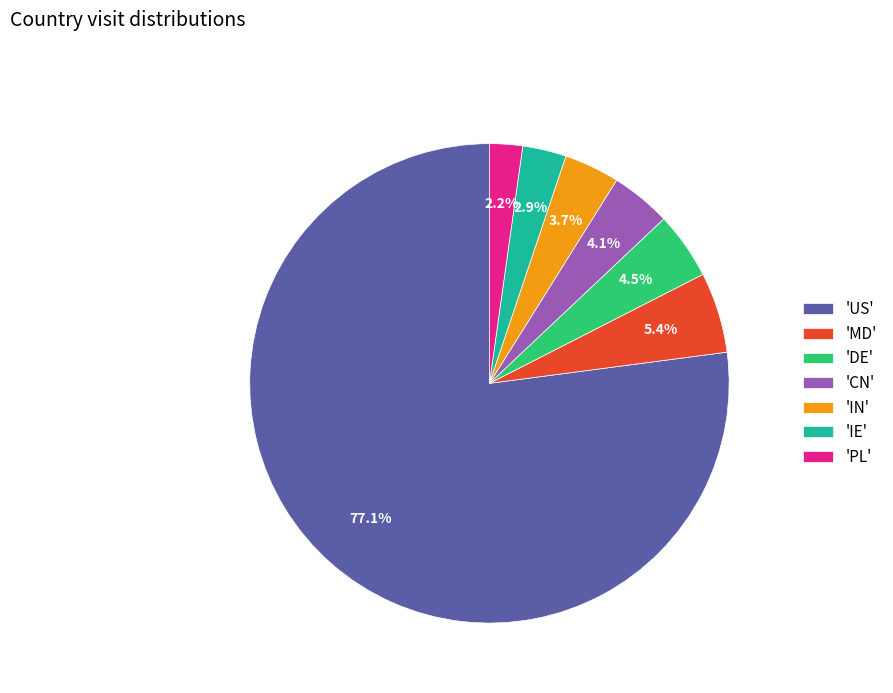

Which slice is the smallest?

'PL'